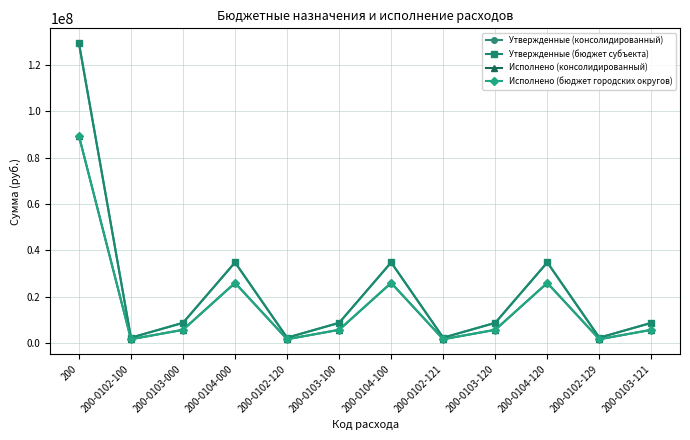

Which label corresponds to the largest value in the chart?

200